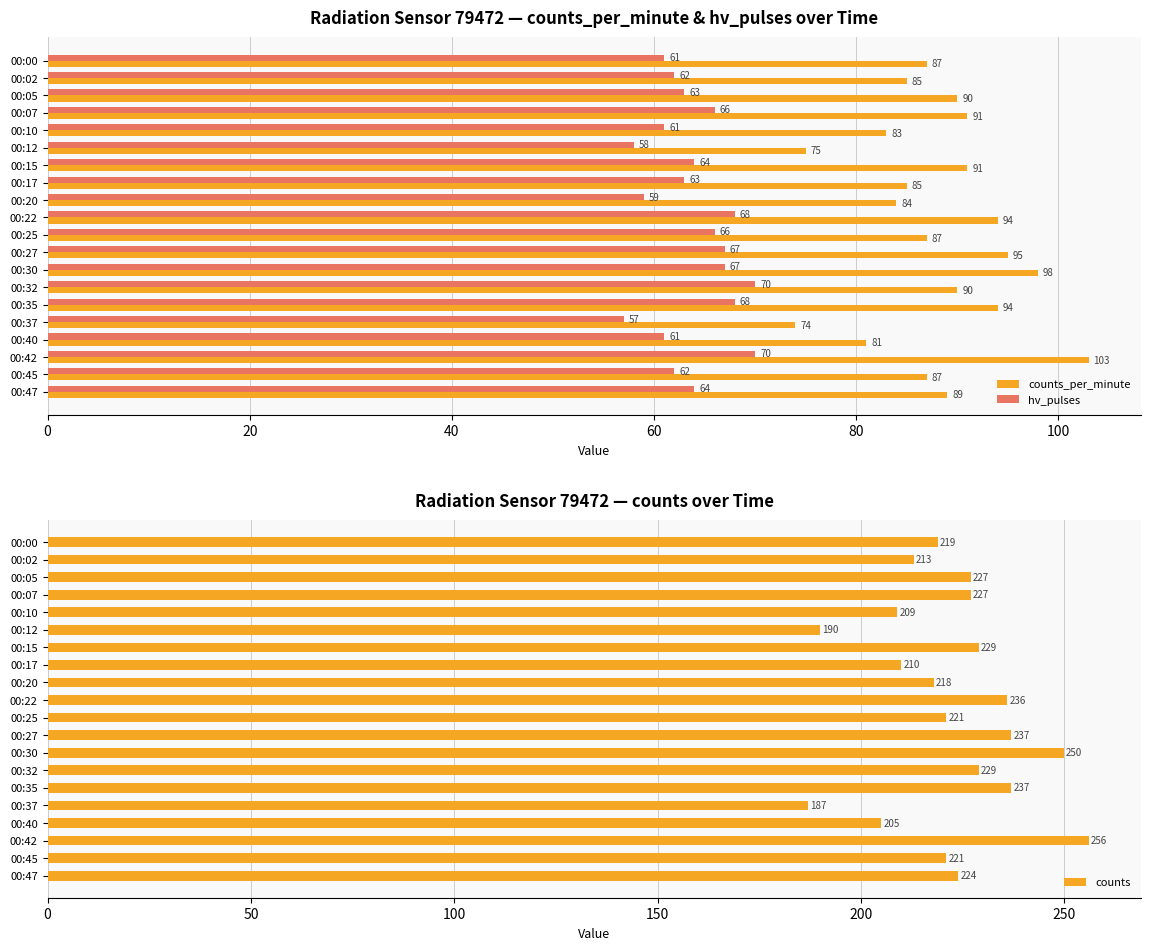

What is the difference between the maximum and minimum values in the counts_per_minute series?

29